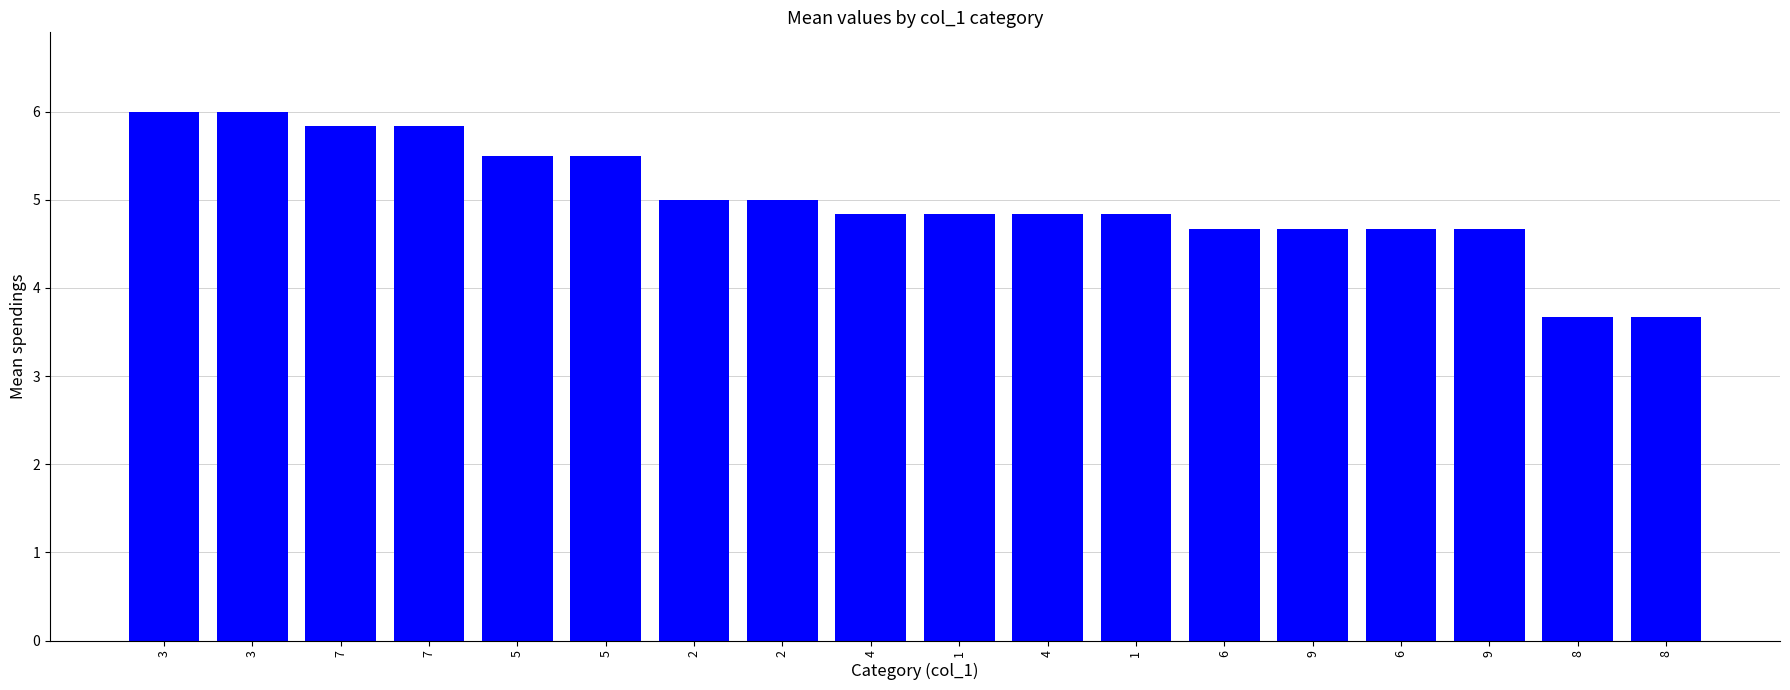

What is the approximate value at 1?

4.8